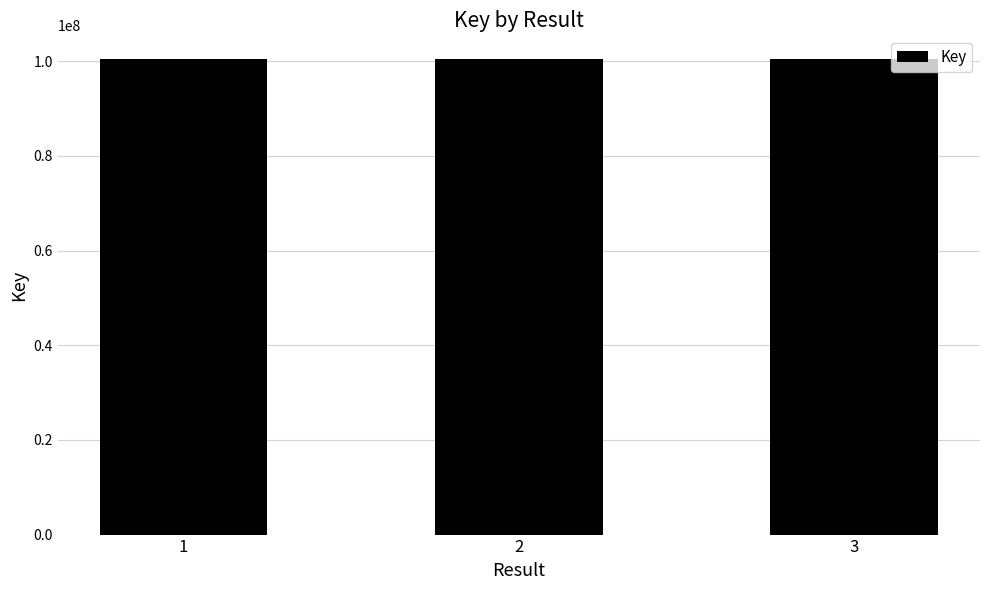

Count the number of categories in the chart.

3